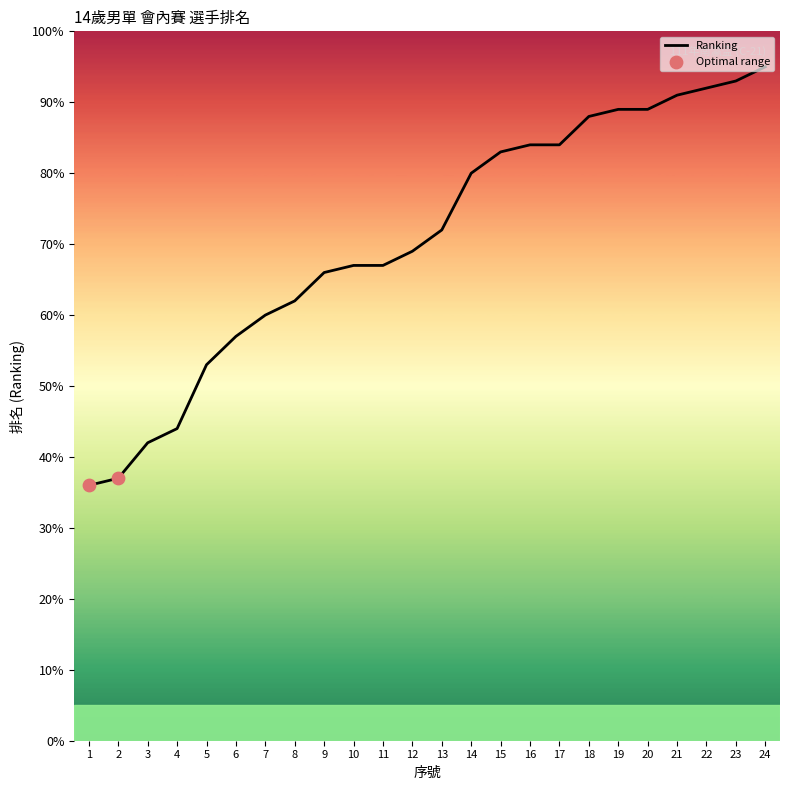

Between 19 and 10, which is larger?

19